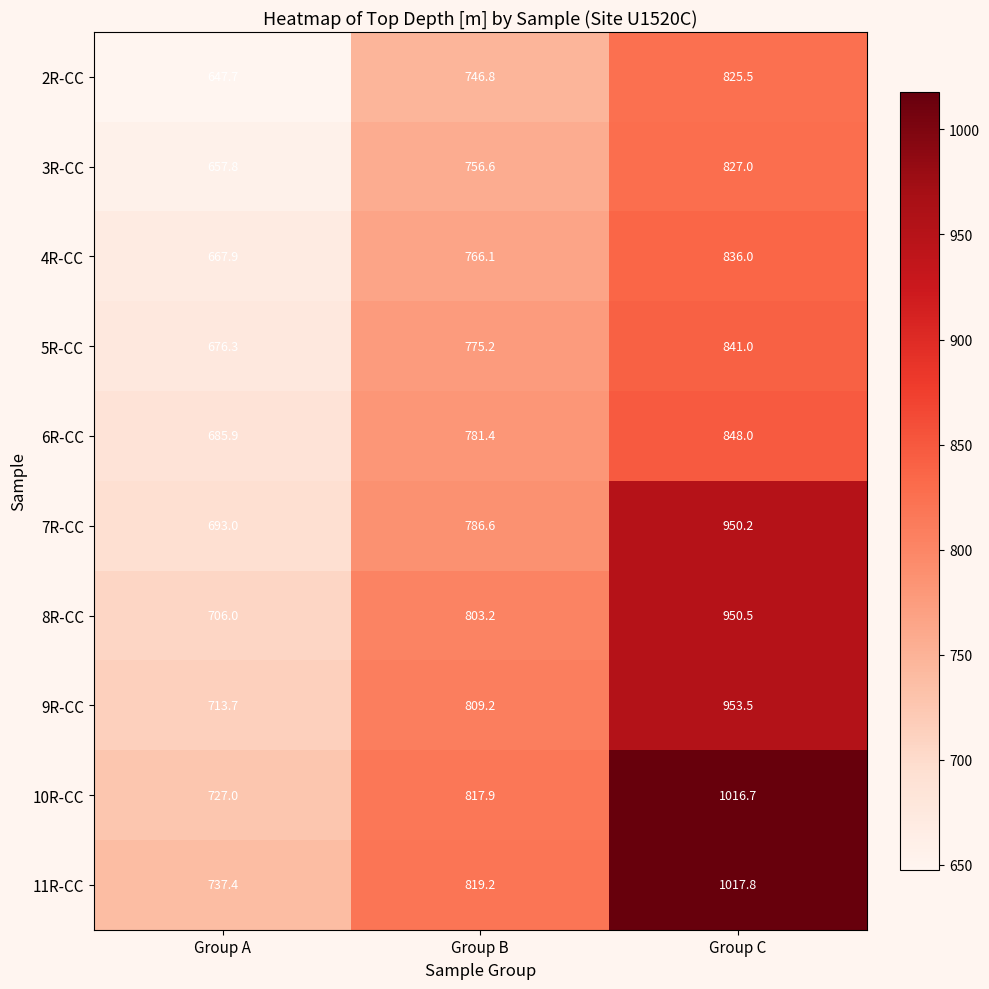

What is the difference between the highest and lowest values at Group A?

89.7